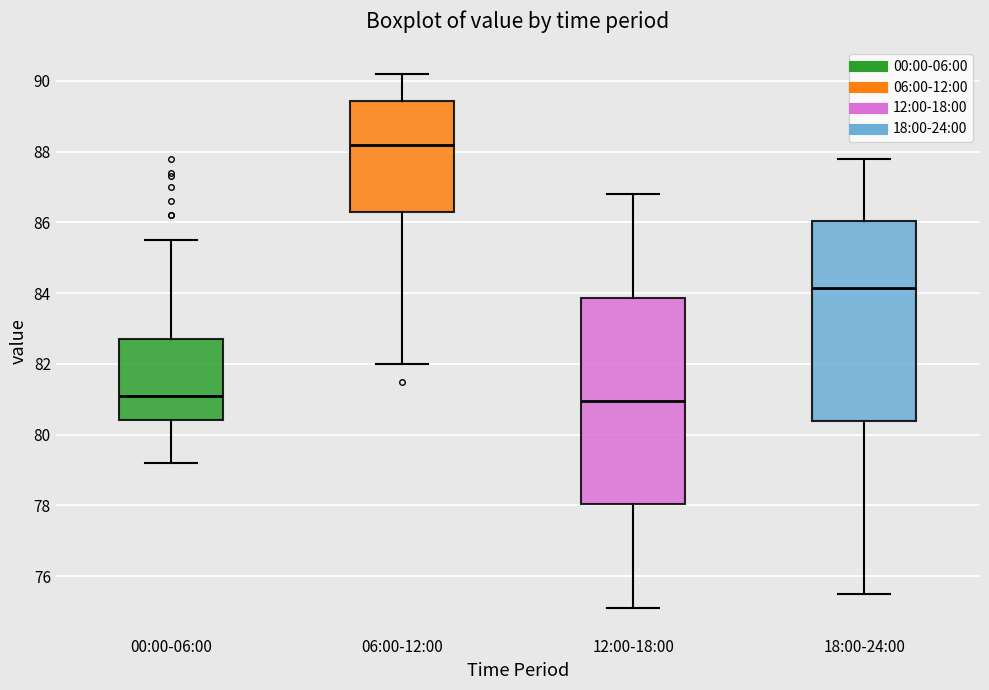

Reading left to right, transcribe this box plot: for each box, give where its median line is, the range the box spans, and where its two whiskers end, as read against the y-axis. The values are not printed on the chart, so give them approximately, as read against the axis.

00:00-06:00: median 81.2, box 80.4 to 82.8, whiskers 79.2 to 85.6
06:00-12:00: median 88.2, box 86.4 to 89.4, whiskers 82.0 to 90.2
12:00-18:00: median 81.0, box 78.0 to 83.8, whiskers 75.2 to 86.8
18:00-24:00: median 84.2, box 80.4 to 86.0, whiskers 75.6 to 87.8